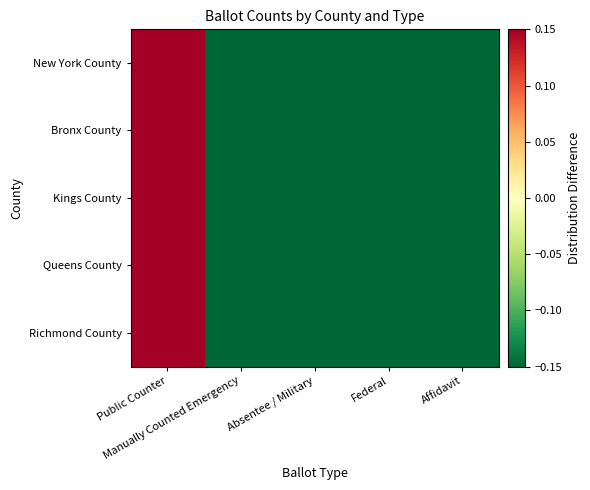

Which label corresponds to the smallest value in the chart?

Manually Counted Emergency